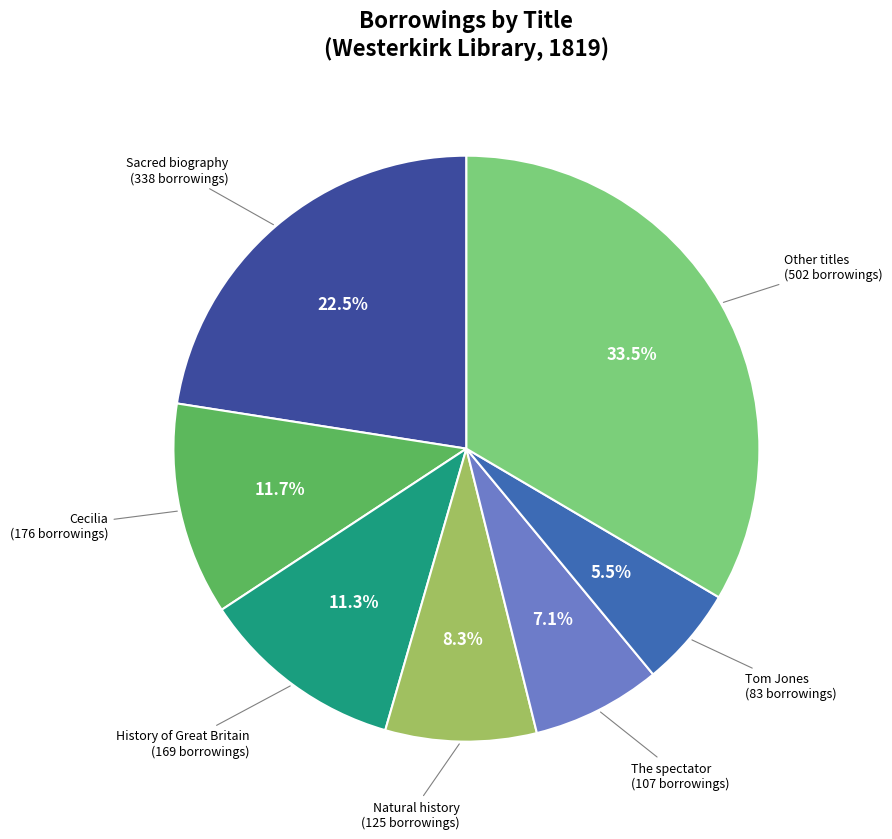

Does any single category account for the majority?

No